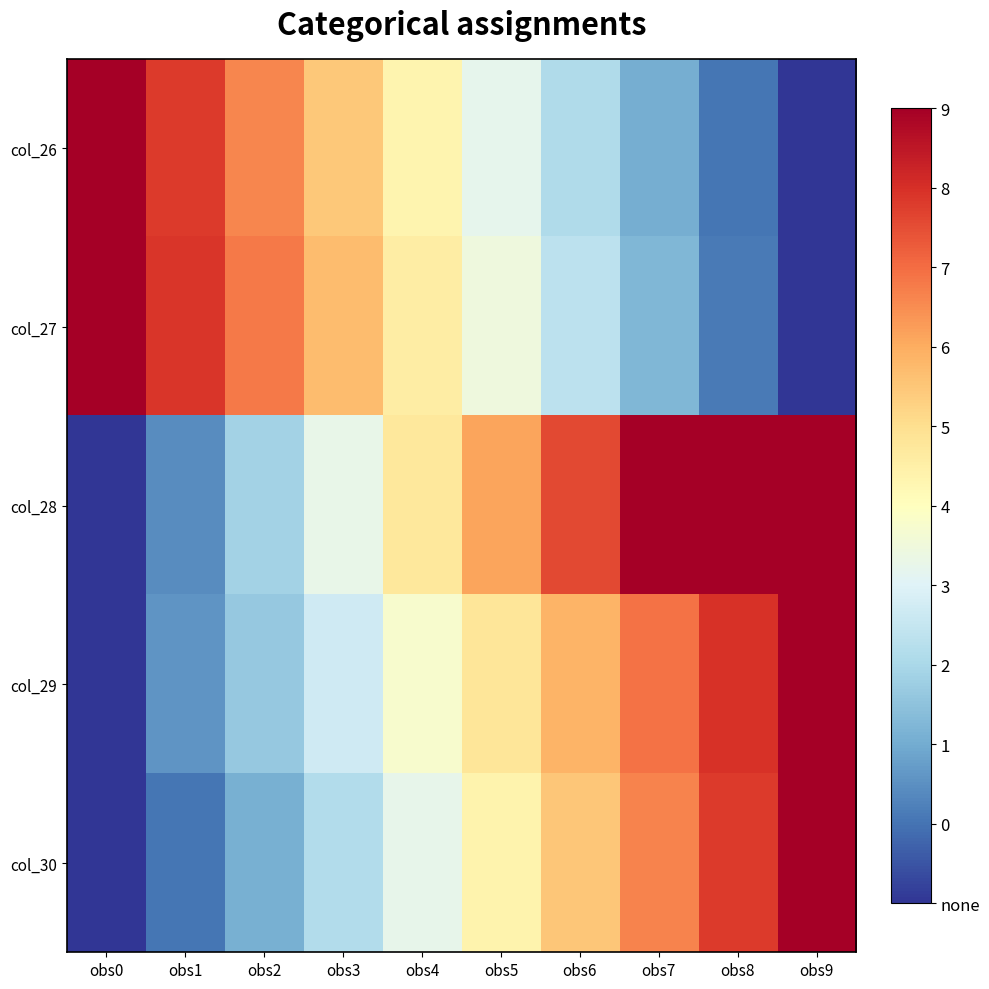

Reading left to right, list all the values displayed in this chart.

col_26: obs0=1.0	obs1=0.9	obs2=0.8	obs3=0.6	obs4=0.5	obs5=0.4	obs6=0.3	obs7=0.2	obs8=0.1	obs9=0.0
col_27: obs0=1.0	obs1=0.9	obs2=0.8	obs3=0.7	obs4=0.6	obs5=0.4	obs6=0.3	obs7=0.2	obs8=0.1	obs9=0.0
col_28: obs0=0.0	obs1=0.1	obs2=0.3	obs3=0.4	obs4=0.6	obs5=0.7	obs6=0.9	obs7=1.0	obs8=1.0	obs9=1.0
col_29: obs0=0.0	obs1=0.2	obs2=0.3	obs3=0.4	obs4=0.5	obs5=0.6	obs6=0.7	obs7=0.8	obs8=0.9	obs9=1.0
col_30: obs0=0.0	obs1=0.1	obs2=0.2	obs3=0.3	obs4=0.4	obs5=0.5	obs6=0.6	obs7=0.8	obs8=0.9	obs9=1.0